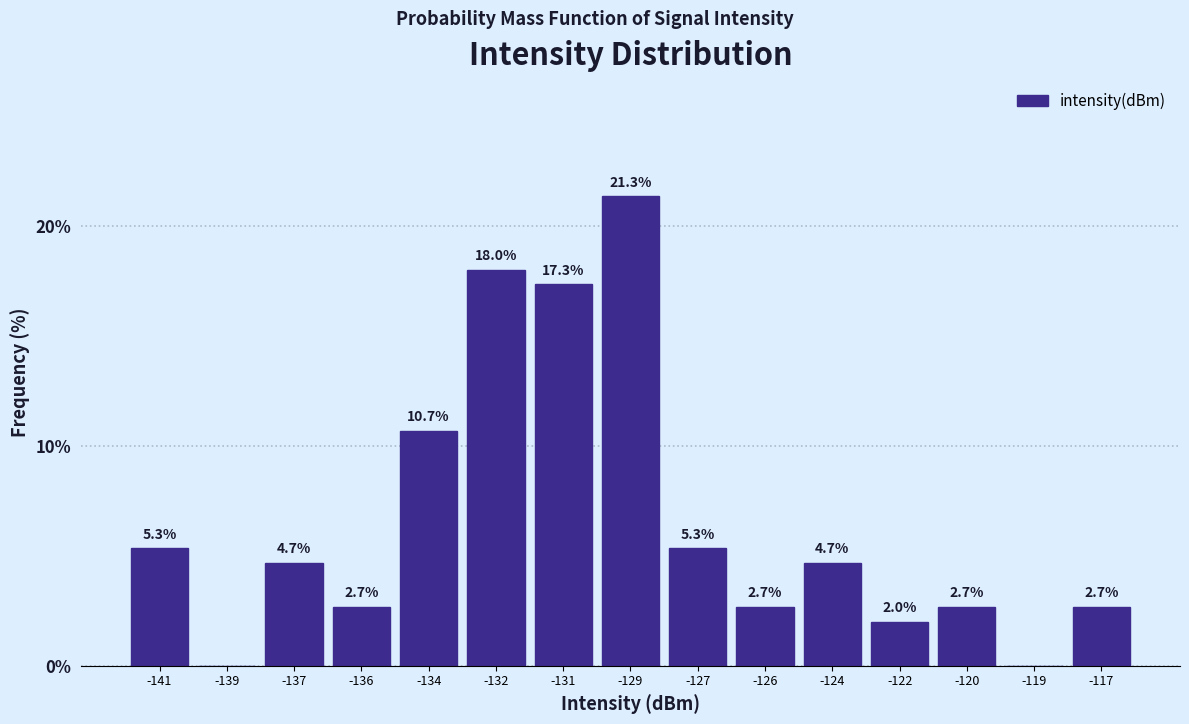

Reading left to right, extract all data points from this chart.

-141=5.3	-139=0.0	-137=4.7	-136=2.7	-134=10.7	-132=18.0	-131=17.3	-129=21.3	-127=5.3	-126=2.7	-124=4.7	-122=2.0	-120=2.7	-119=0.0	-117=2.7